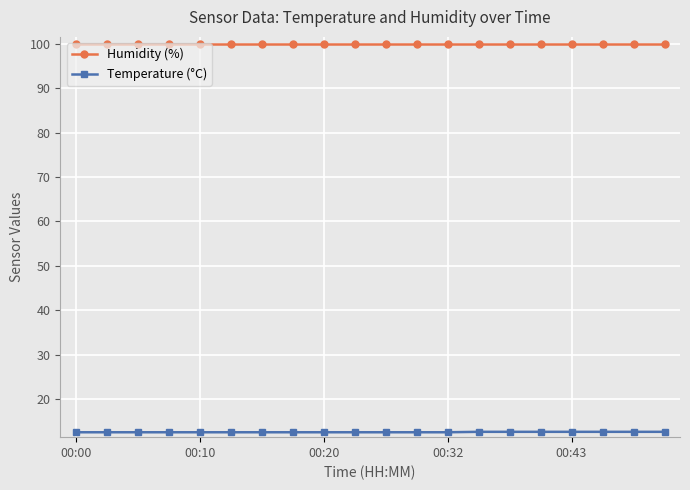

True or false: Humidity (%) and Temperature (°C) intersect in this chart.

False